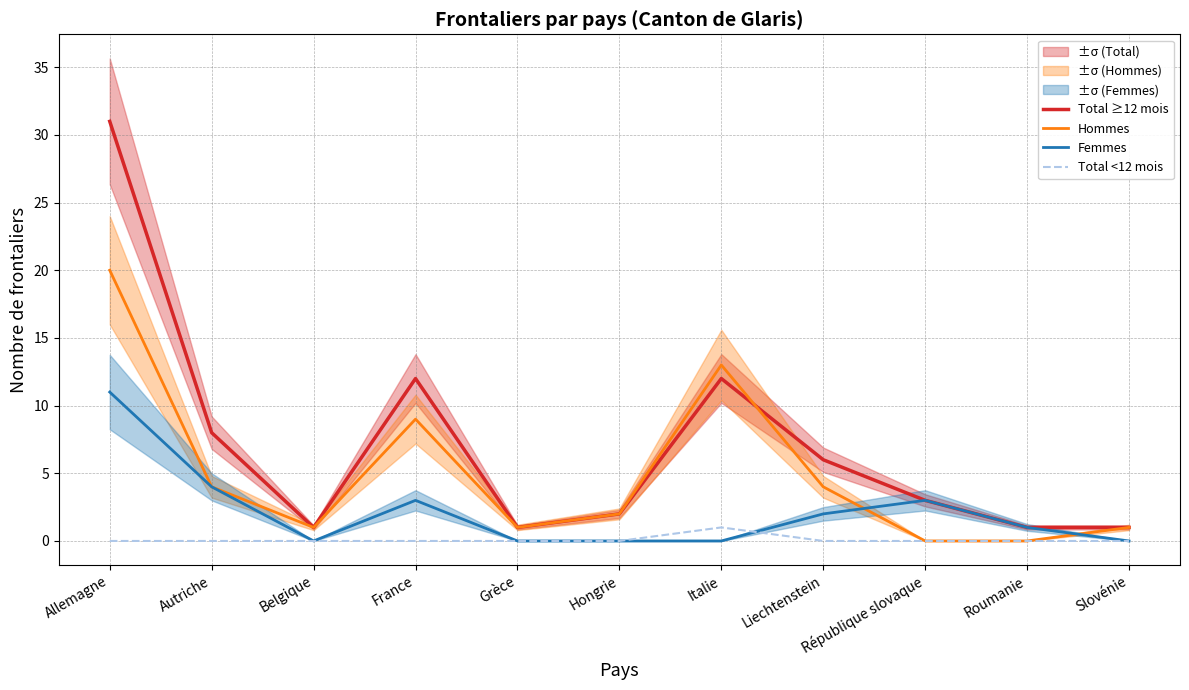

How many values in the Total ≥12 mois series are below 3?

5